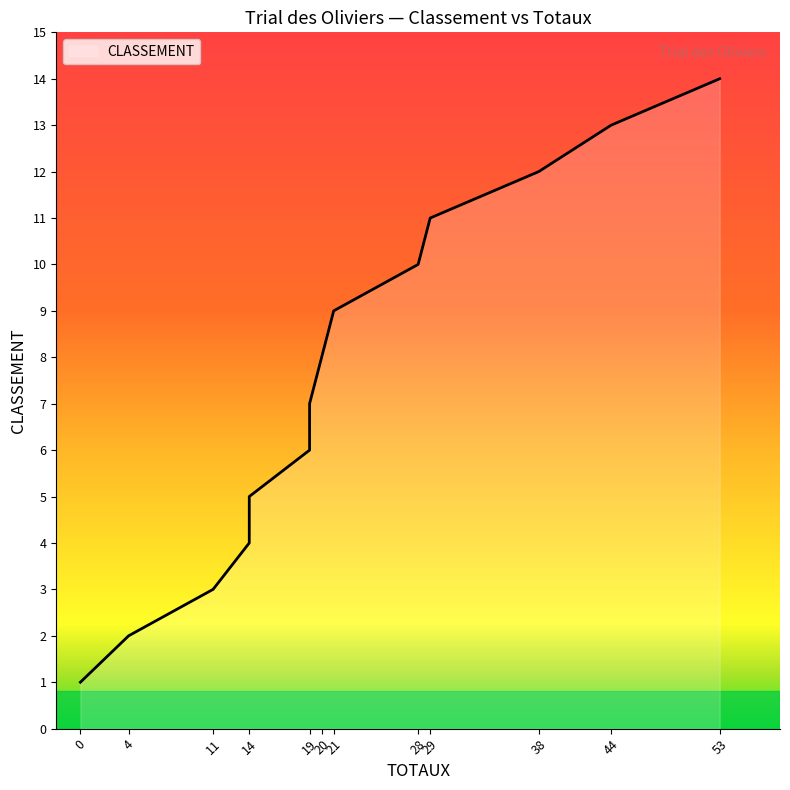

Reading right to left, list all the values displayed in this chart.

53=14	44=13	38=12	29=11	28=10	21=9	20=8	19=7	19=6	14=5	14=4	11=3	4=2	0=1